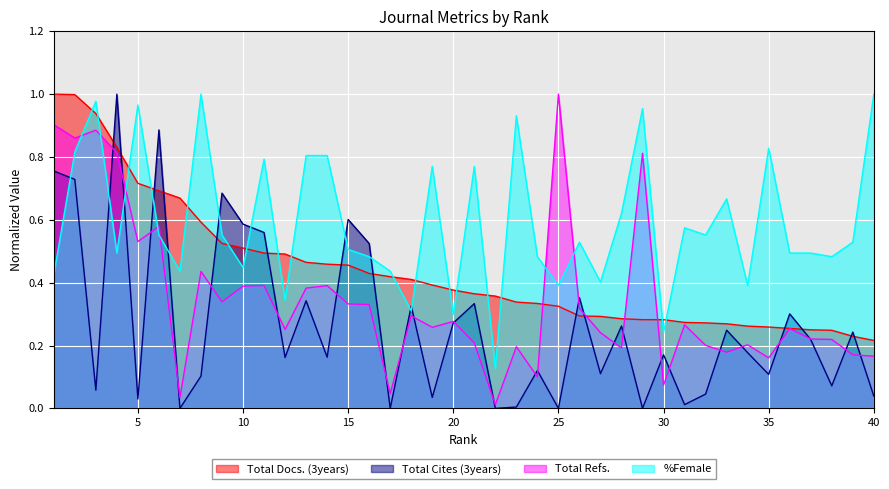

Reading left to right, transcribe all the data shown in this chart.

Total Docs. (3years): 1=1.0	2=1.0	3=0.9	4=0.8	5=0.7	6=0.7	7=0.7	8=0.6	9=0.5	10=0.5	11=0.5	12=0.5	13=0.5	14=0.5	15=0.5	16=0.4	17=0.4	18=0.4	19=0.4	20=0.4	21=0.4	22=0.4	23=0.3	24=0.3	25=0.3	26=0.3	27=0.3	28=0.3	29=0.3	30=0.3	31=0.3	32=0.3	33=0.3	34=0.3	35=0.3	36=0.3	37=0.2	38=0.2	39=0.2	40=0.2
Total Cites (3years): 1=0.8	2=0.7	3=0.1	4=1.0	5=0.0	6=0.9	7=0.0	8=0.1	9=0.7	10=0.6	11=0.6	12=0.2	13=0.3	14=0.2	15=0.6	16=0.5	17=0.0	18=0.3	19=0.0	20=0.3	21=0.3	22=0.0	23=0.0	24=0.1	25=0.0	26=0.4	27=0.1	28=0.3	29=0.0	30=0.2	31=0.0	32=0.0	33=0.2	34=0.2	35=0.1	36=0.3	37=0.2	38=0.1	39=0.2	40=0.0
Total Refs.: 1=0.9	2=0.9	3=0.9	4=0.8	5=0.5	6=0.6	7=0.0	8=0.4	9=0.3	10=0.4	11=0.4	12=0.3	13=0.4	14=0.4	15=0.3	16=0.3	17=0.0	18=0.3	19=0.3	20=0.3	21=0.2	22=0.0	23=0.2	24=0.1	25=1.0	26=0.3	27=0.2	28=0.2	29=0.8	30=0.1	31=0.3	32=0.2	33=0.2	34=0.2	35=0.2	36=0.3	37=0.2	38=0.2	39=0.2	40=0.2
%Female: 1=0.4	2=0.8	3=1.0	4=0.5	5=1.0	6=0.6	7=0.4	8=1.0	9=0.6	10=0.4	11=0.8	12=0.3	13=0.8	14=0.8	15=0.5	16=0.5	17=0.4	18=0.3	19=0.8	20=0.3	21=0.8	22=0.1	23=0.9	24=0.5	25=0.4	26=0.5	27=0.4	28=0.6	29=1.0	30=0.2	31=0.6	32=0.6	33=0.7	34=0.4	35=0.8	36=0.5	37=0.5	38=0.5	39=0.5	40=1.0